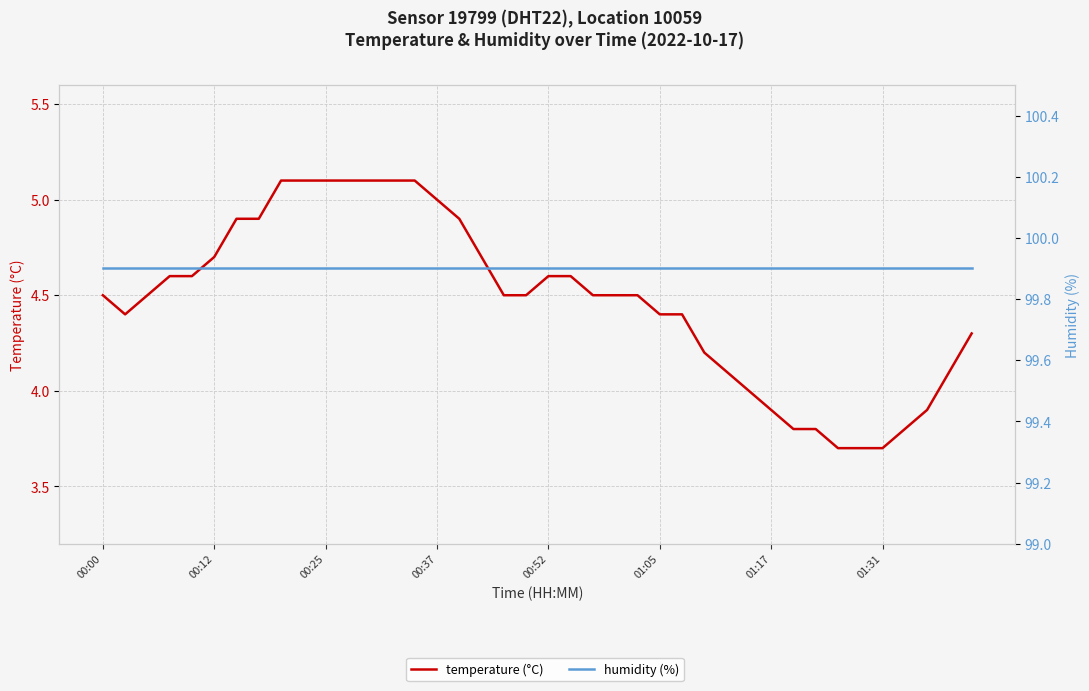

Rank the series by their maximum value, from highest to lowest.

humidity (%), temperature (°C)